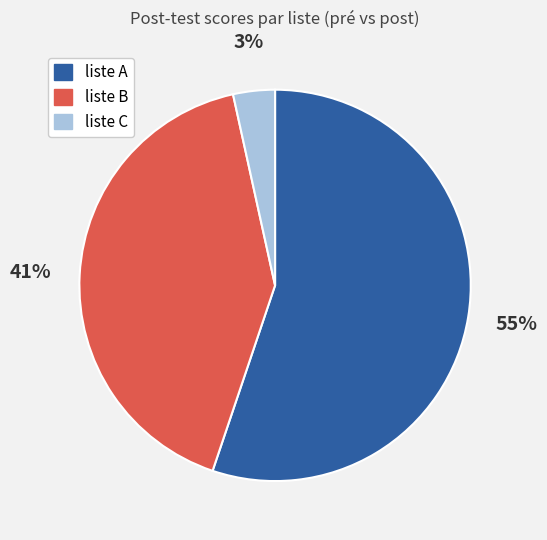

How many slices are in this pie chart?

3